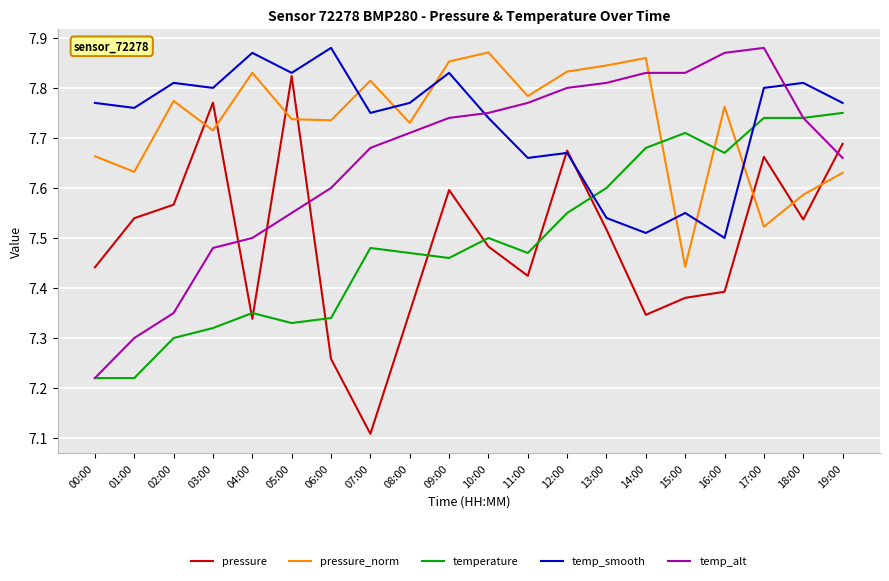

At which category is the sum across all series the highest?

17:00